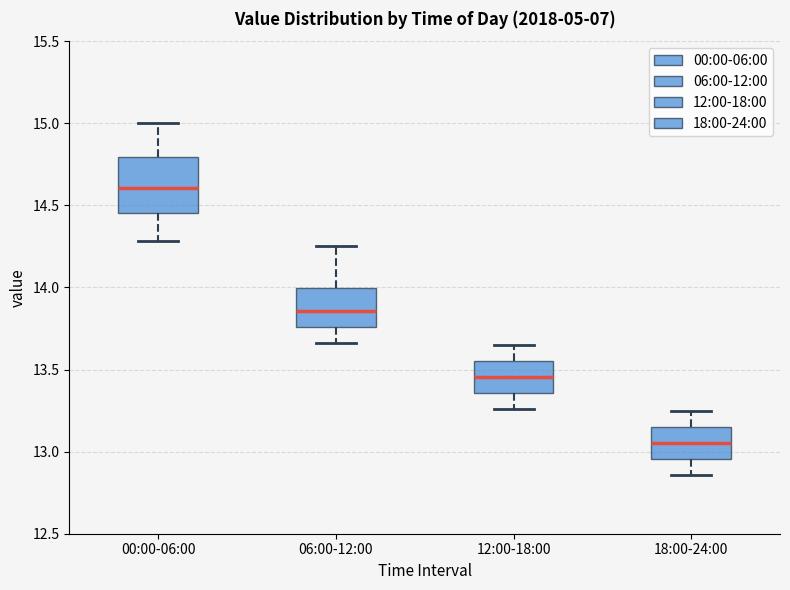

Reading left to right, transcribe this box plot: for each box, give where its median line is, the range the box spans, and where its two whiskers end, as read against the y-axis. The values are not printed on the chart, so give them approximately, as read against the axis.

00:00-06:00: median 14.60, box 14.45 to 14.80, whiskers 14.30 to 15.00
06:00-12:00: median 13.85, box 13.75 to 14.00, whiskers 13.65 to 14.25
12:00-18:00: median 13.45, box 13.35 to 13.55, whiskers 13.25 to 13.65
18:00-24:00: median 13.05, box 12.95 to 13.15, whiskers 12.85 to 13.25